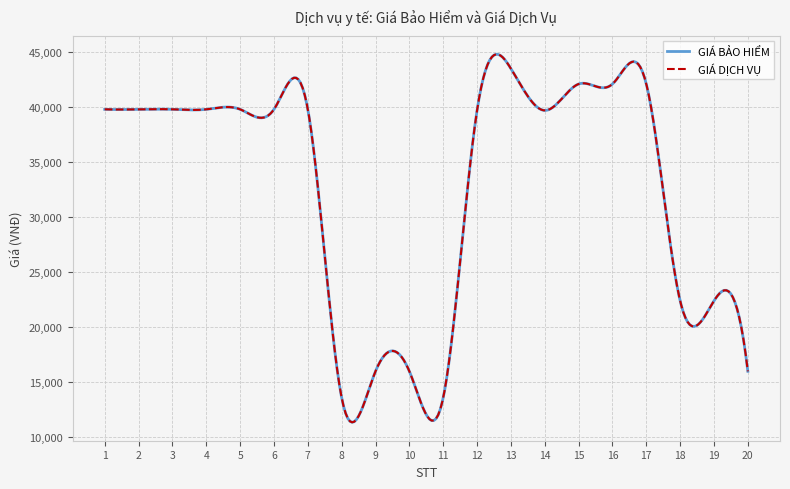

Which series has the largest range (max minus min)?

GIÁ BẢO HIỂM